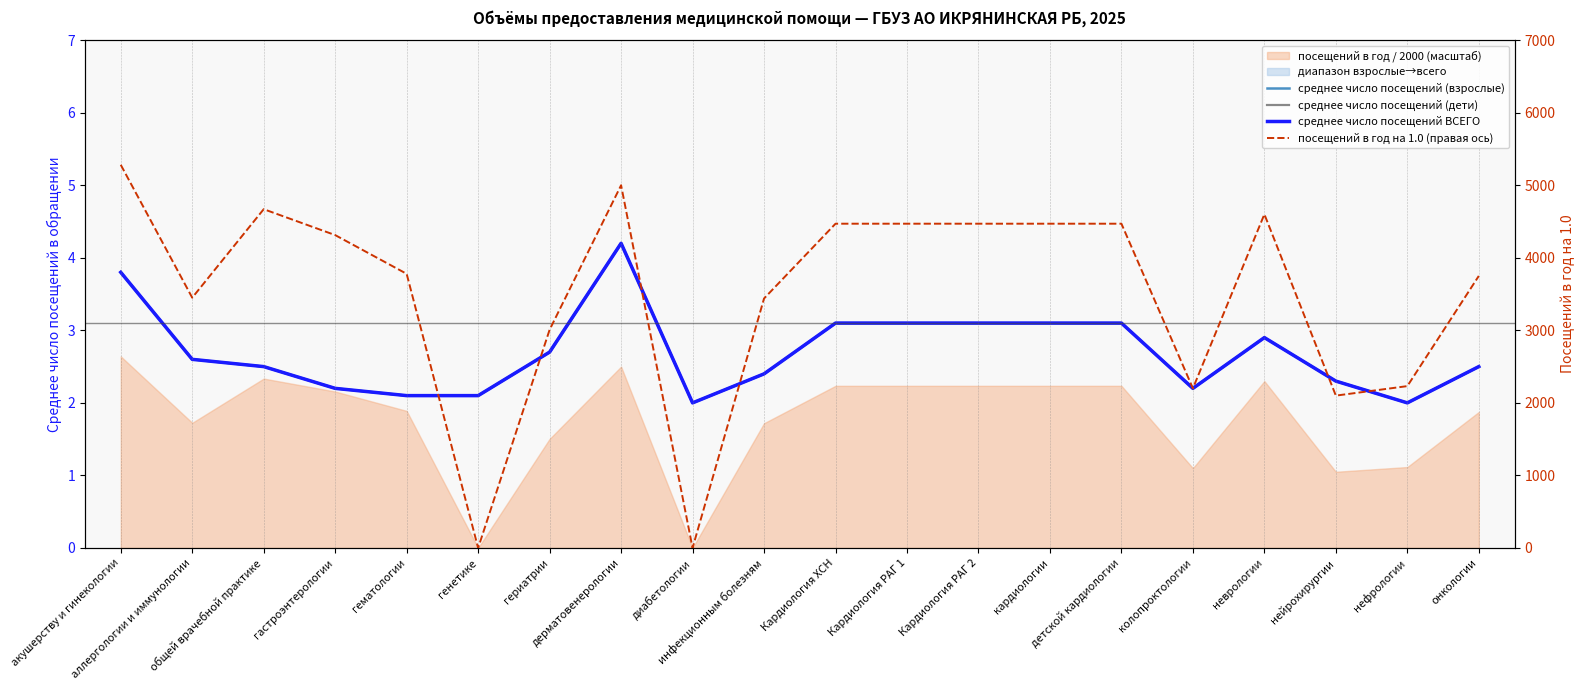

Which label corresponds to the largest value in the chart?

акушерству и гинекологии